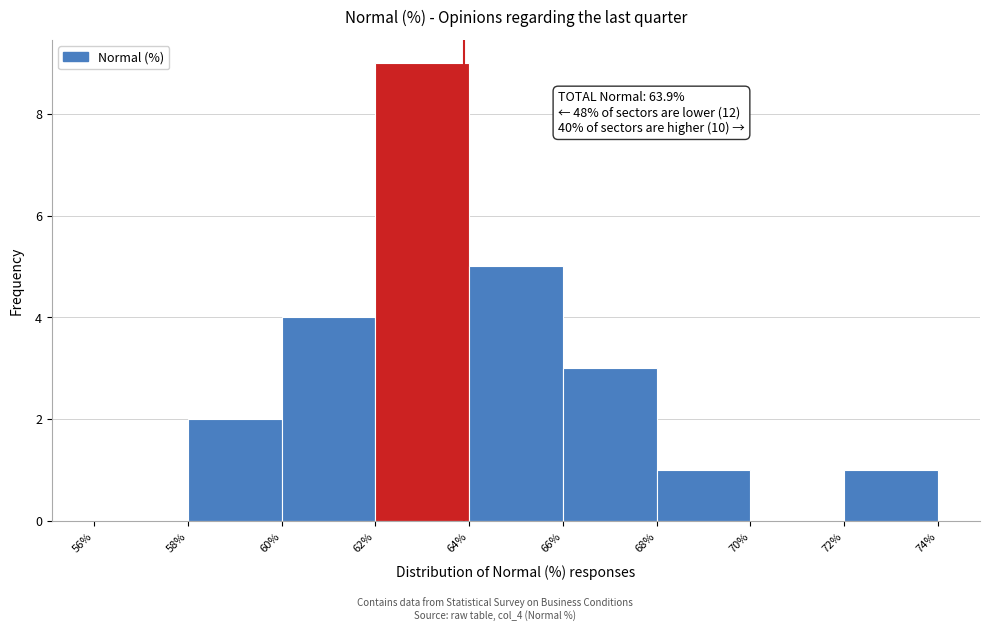

Which range on the x-axis has the tallest bar?

62% to 64%